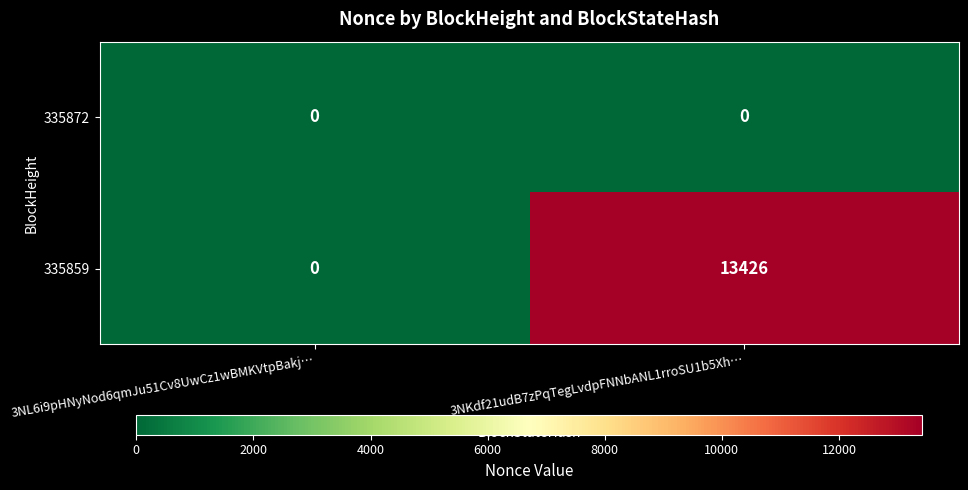

Rank the series by their maximum value, from highest to lowest.

335859, 335872